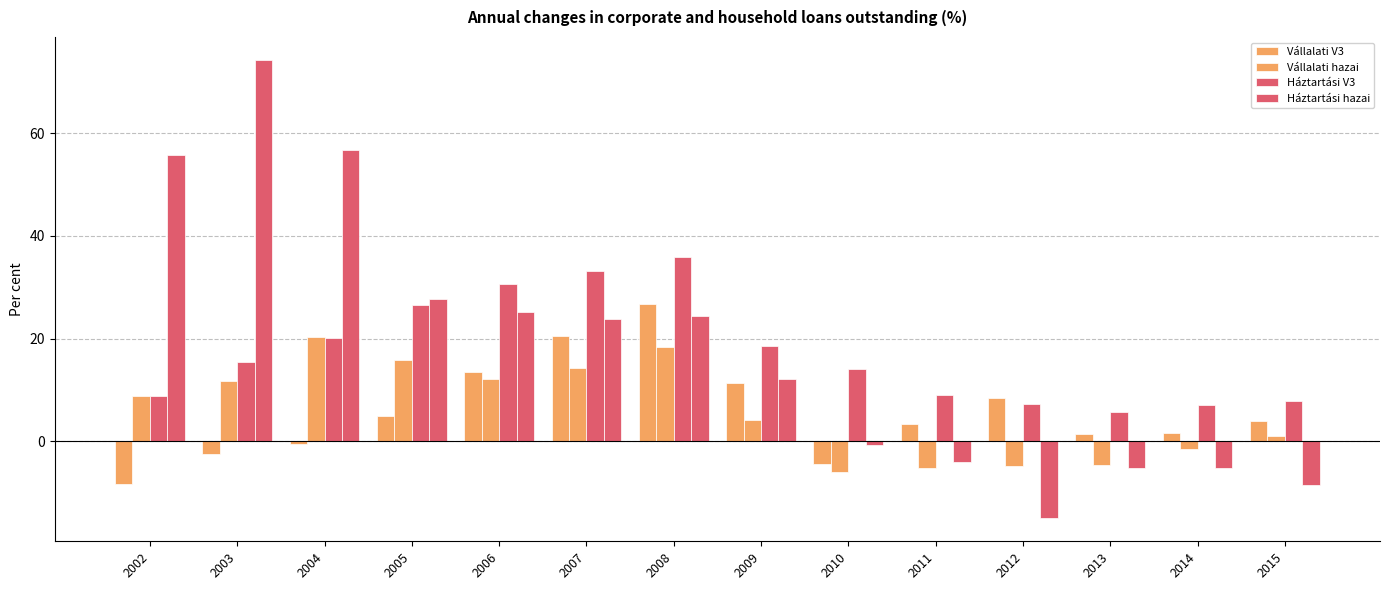

Does the chart contain stacked bars?

No